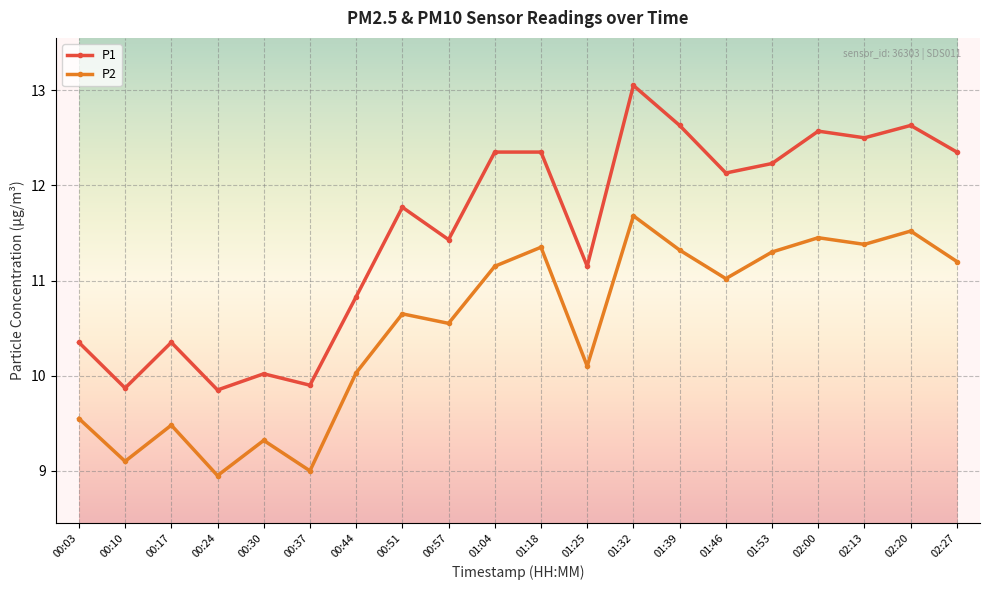

At which category does P2 reach its first local peak?

00:17